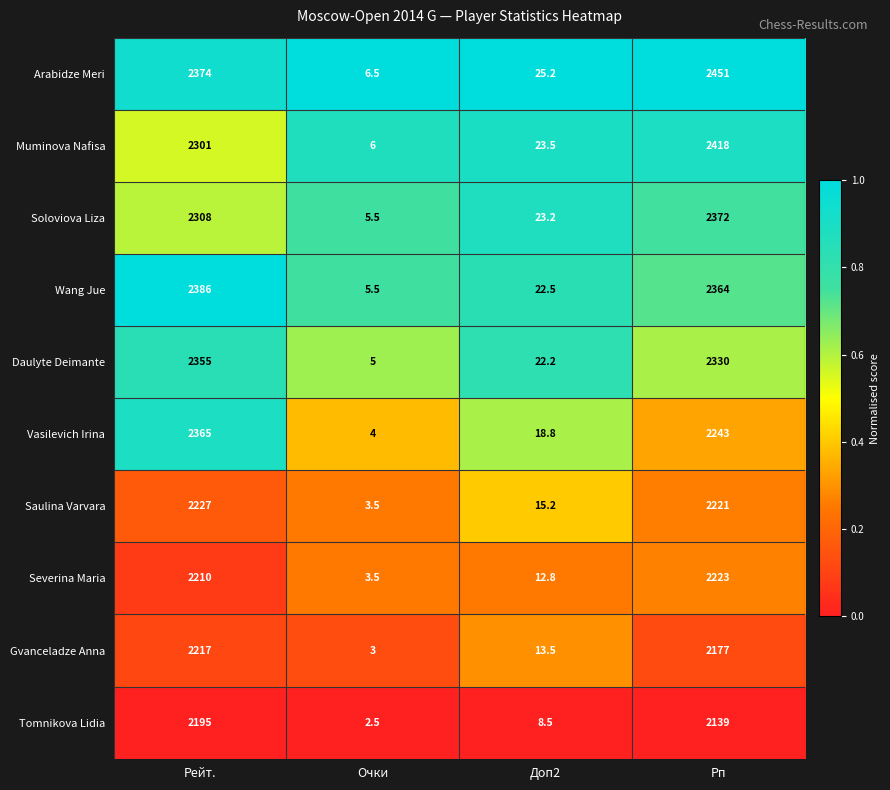

How many distinct data groups are displayed?

10